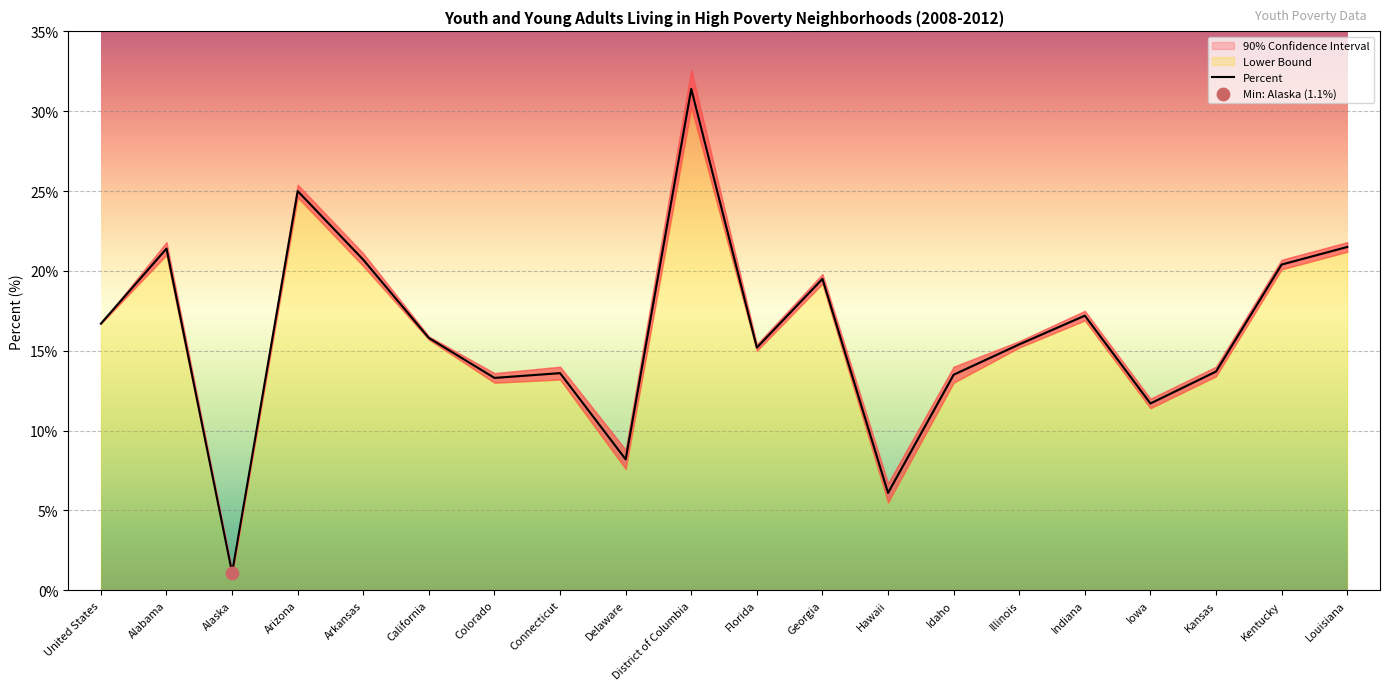

What is the change in value from Georgia to Illinois?

-4.1